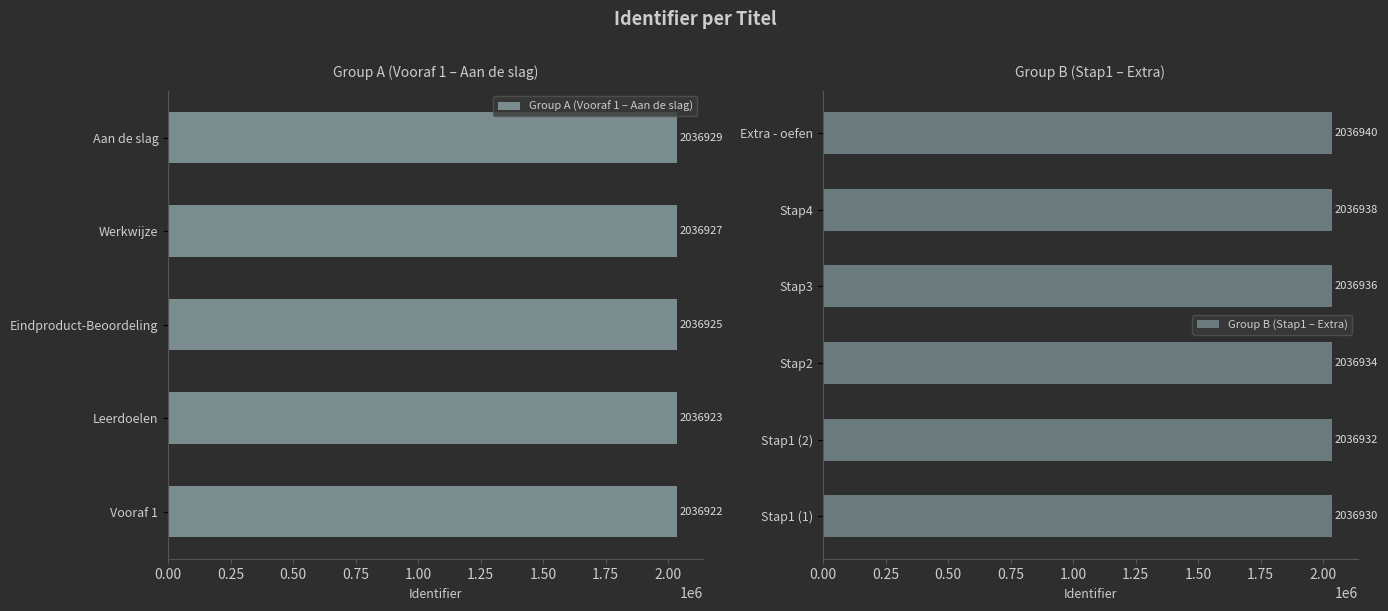

Reading left to right, what are all the values shown in this chart?

Vooraf 1=2036922	Leerdoelen=2036923	Eindproduct-Beoordeling=2036925	Werkwijze=2036927	Aan de slag=2036929	Stap1 (1)=2036930	Stap1 (2)=2036932	Stap2=2036934	Stap3=2036936	Stap4=2036938	Extra - oefen=2036940